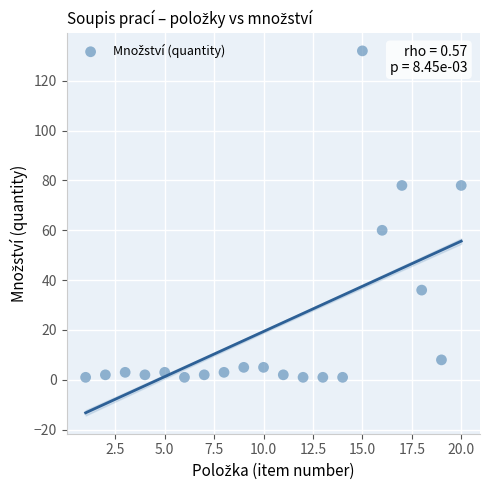

What is the range of Y values (max minus min)?

131